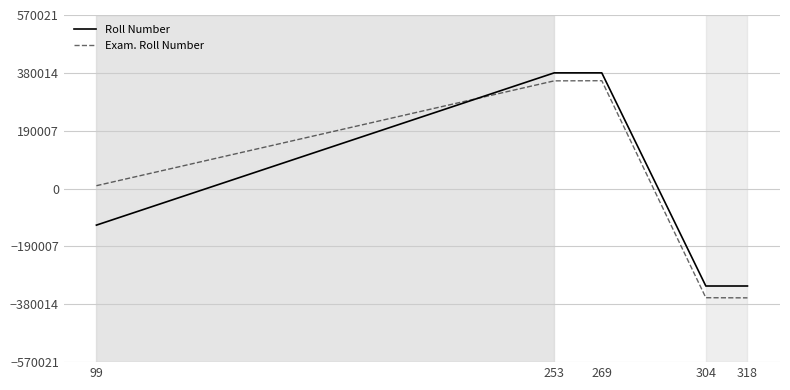

Between which two adjacent categories do Exam. Roll Number and Roll Number first intersect?

99 and 253